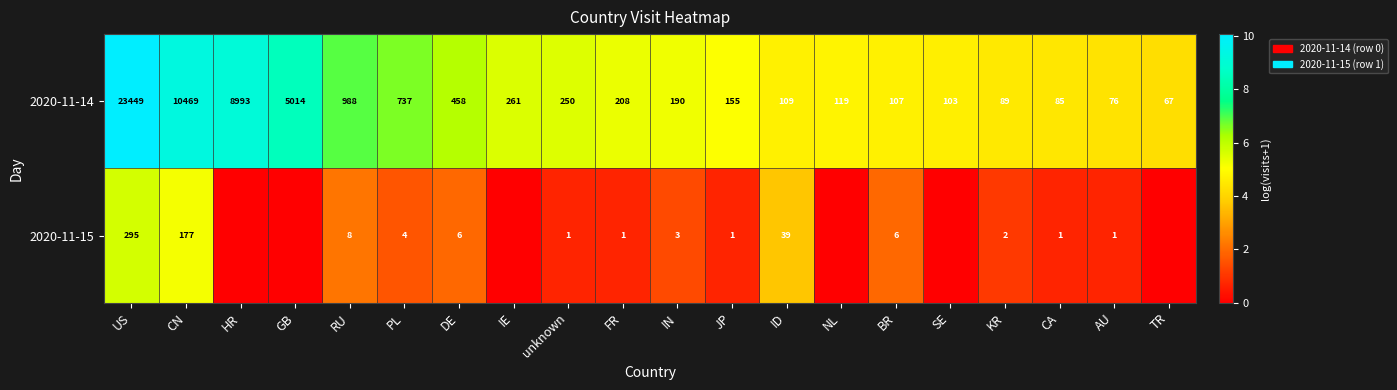

The value of 2020-11-15 at IN is 3. True or false?

True